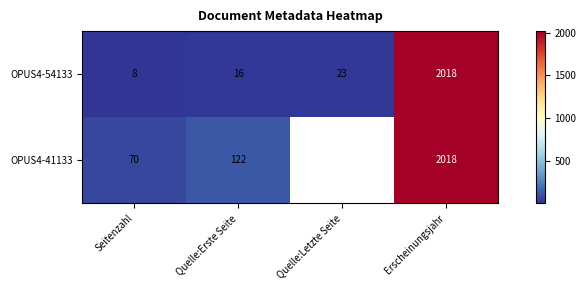

What is the difference between the maximum and minimum values in the OPUS4-54133 series?

2010